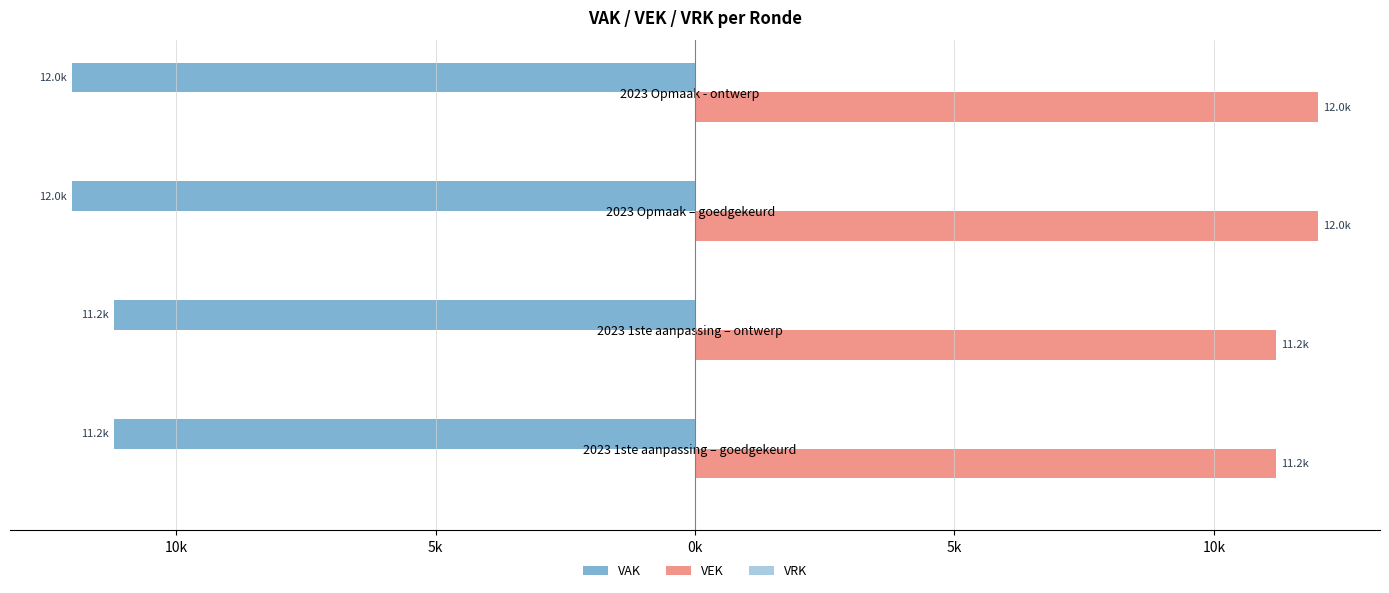

Rank the series by their maximum value, from highest to lowest.

VEK, VRK, VAK